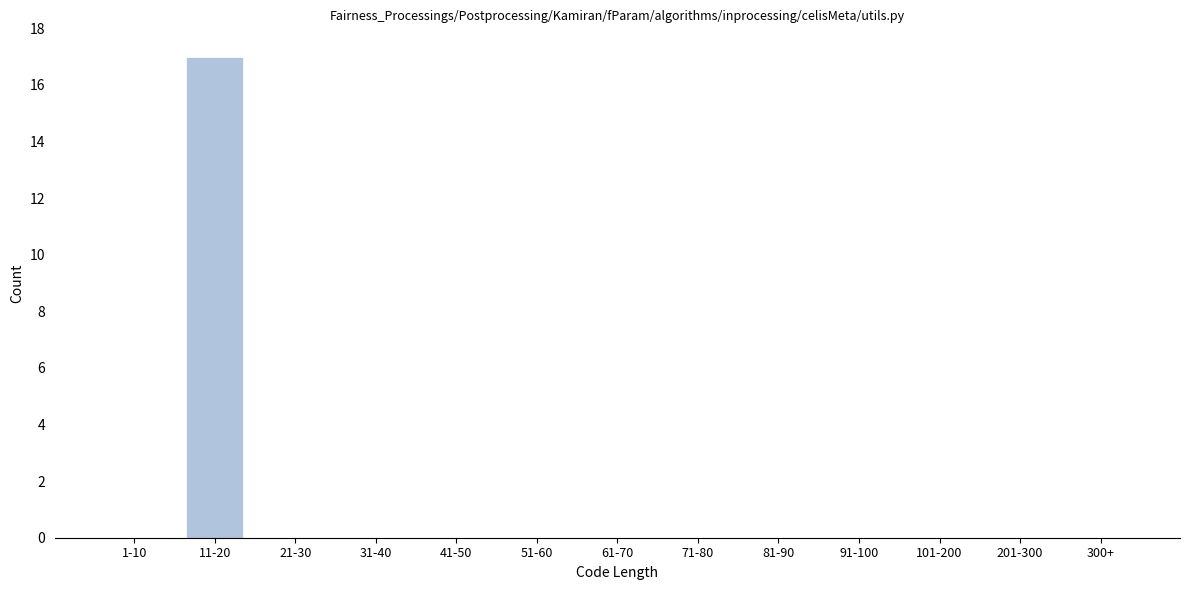

Reading right to left, extract all data points from this chart.

300+=0	201-300=0	101-200=0	91-100=0	81-90=0	71-80=0	61-70=0	51-60=0	41-50=0	31-40=0	21-30=0	11-20=17	1-10=0